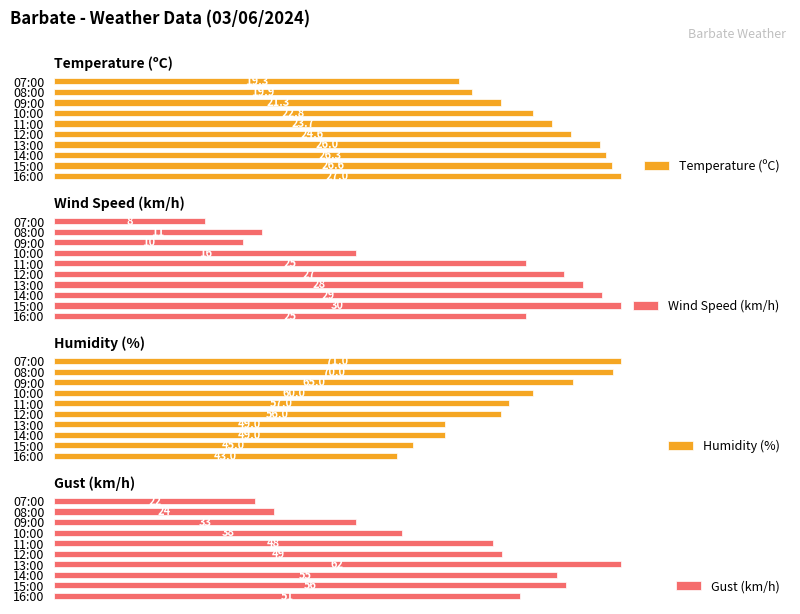

Reading right to left, transcribe all the data shown in this chart.

Temperature (ºC): 19.3	19.9	21.3	22.8	23.7	24.6	26.0	26.3	26.6	27.0
Wind Speed (km/h): 8.0	11.0	10.0	16.0	25.0	27.0	28.0	29.0	30.0	25.0
Humidity (%): 71.0	70.0	65.0	60.0	57.0	56.0	49.0	49.0	45.0	43.0
Gust (km/h): 22.0	24.0	33.0	38.0	48.0	49.0	62.0	55.0	56.0	51.0